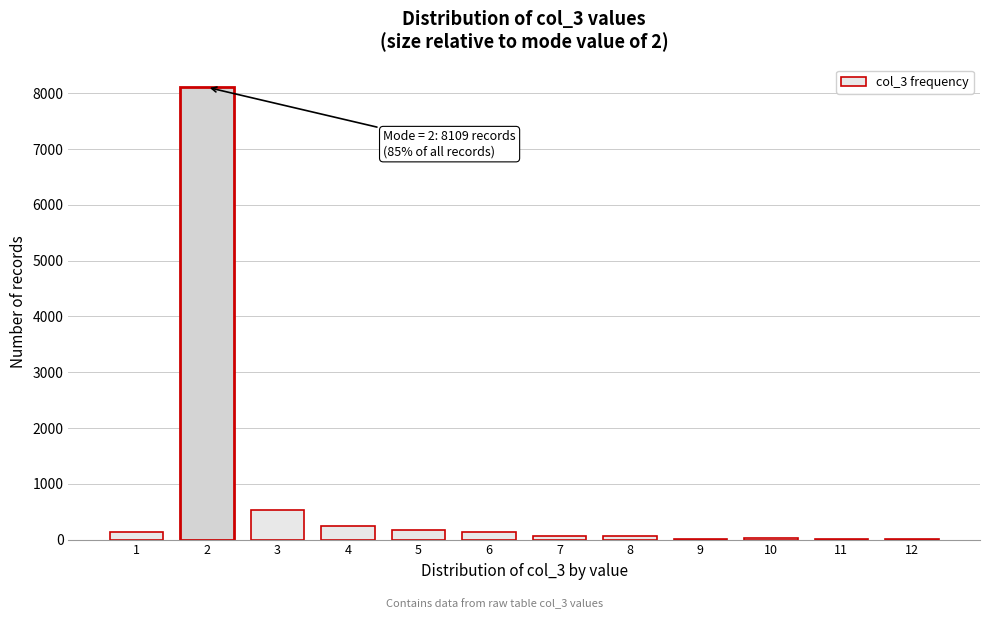

What is the sum of all values?

9504